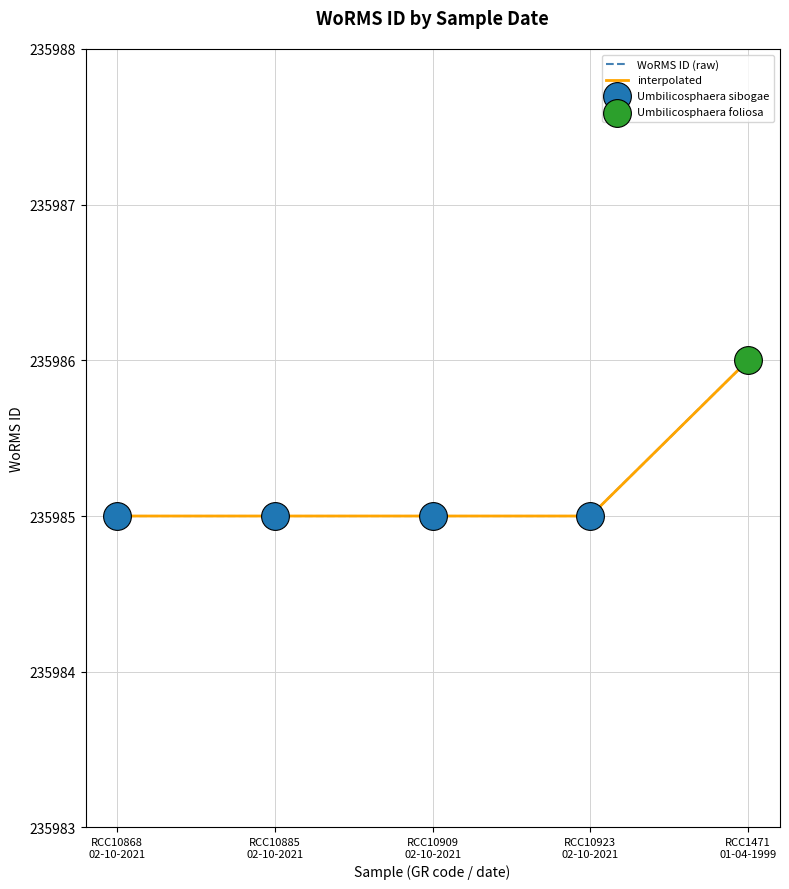

Between RCC10923 02-10-2021 and RCC10868 02-10-2021, which is larger?

RCC10923 02-10-2021